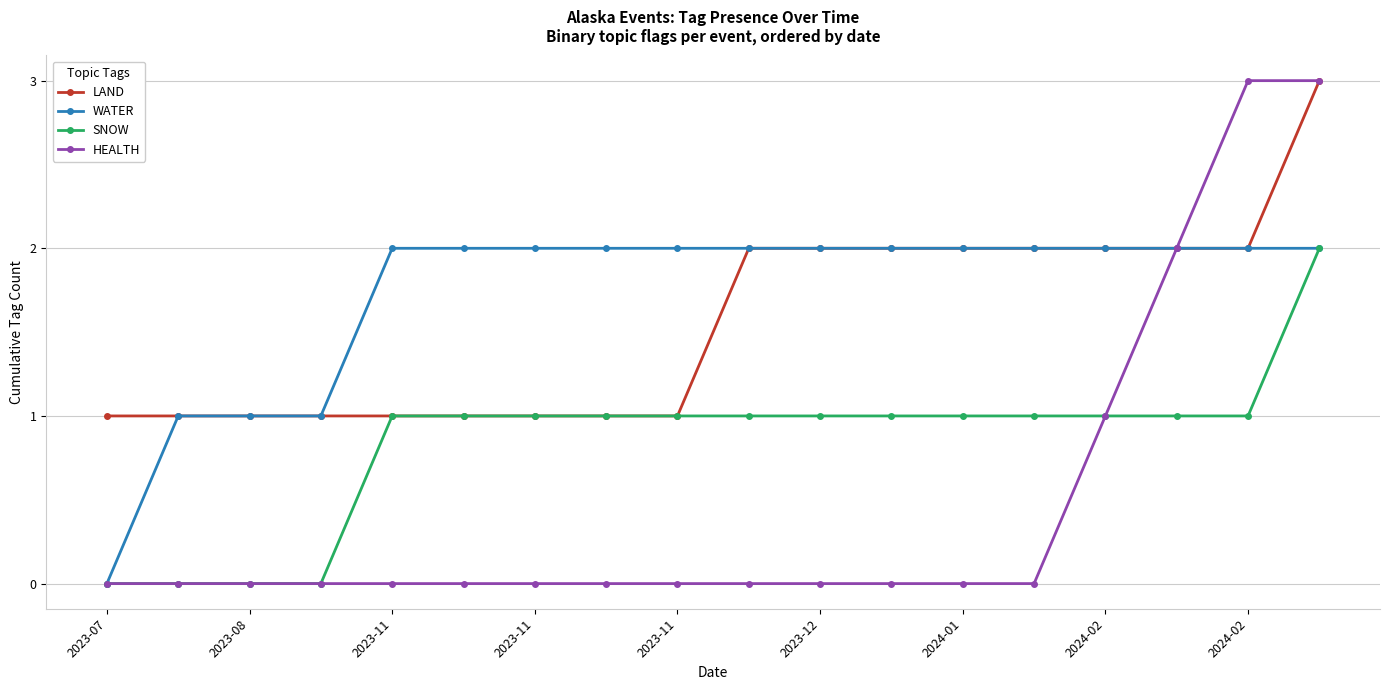

What is the average value of the WATER series?

2